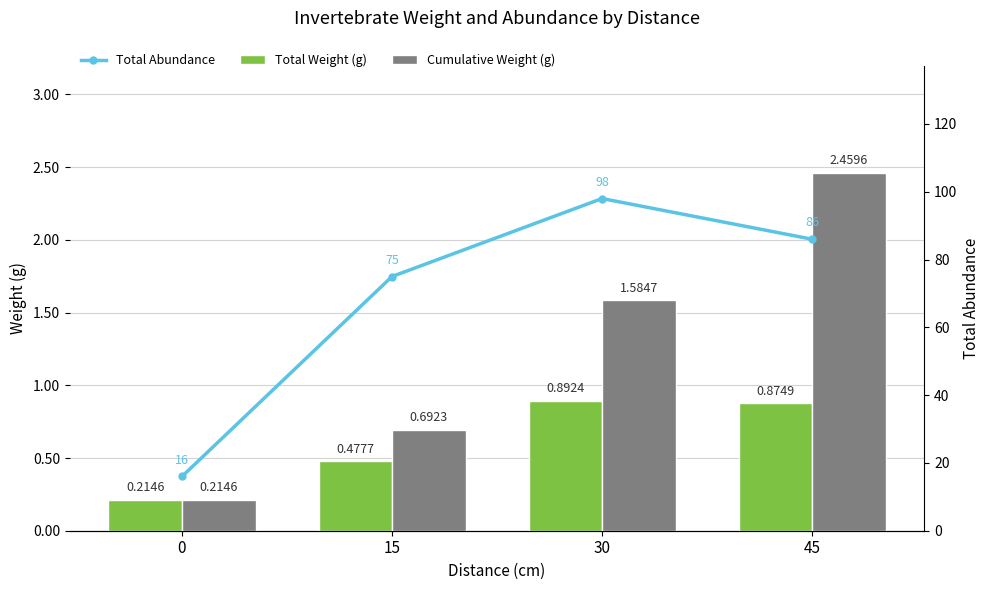

Is the value of Cumulative Weight (g) at 0 greater than the value of Total Abundance at 45?

No